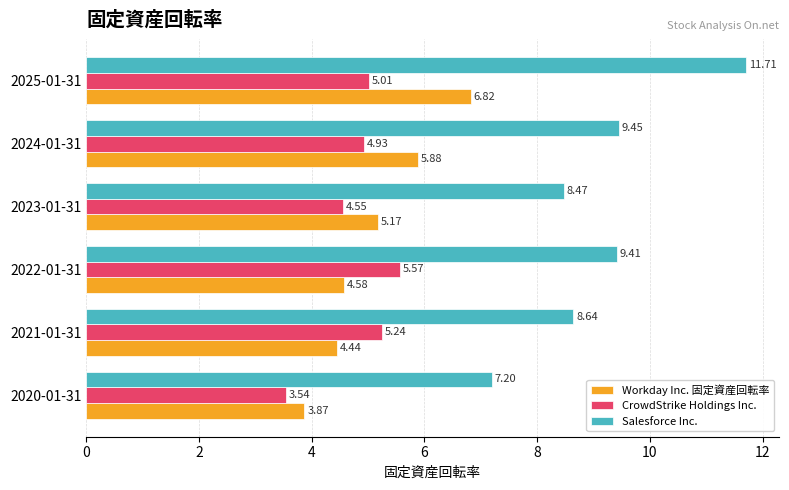

Which series has the largest range (max minus min)?

Salesforce Inc.